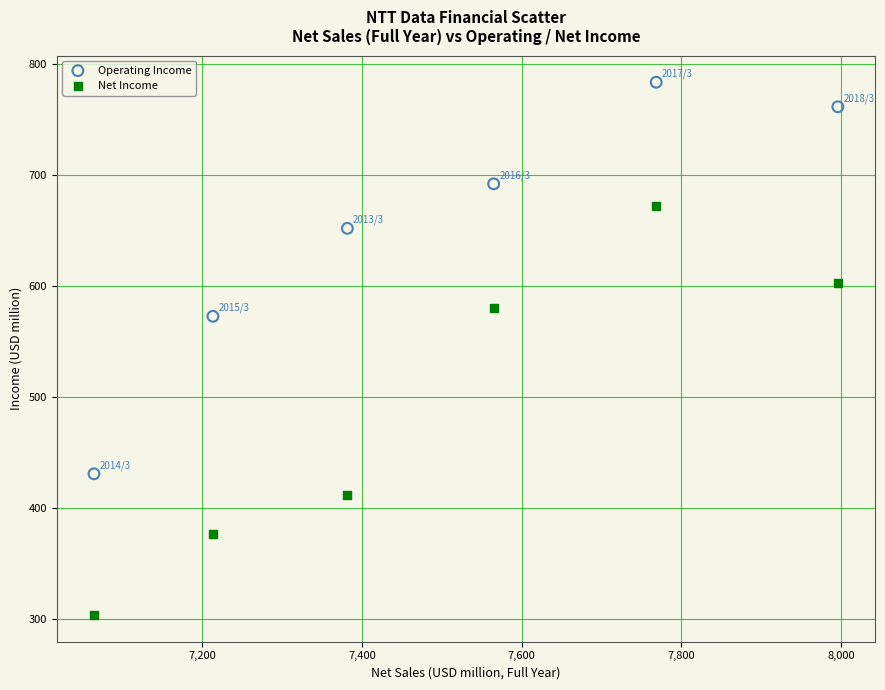

Which series reaches the minimum Y coordinate?

Net Income